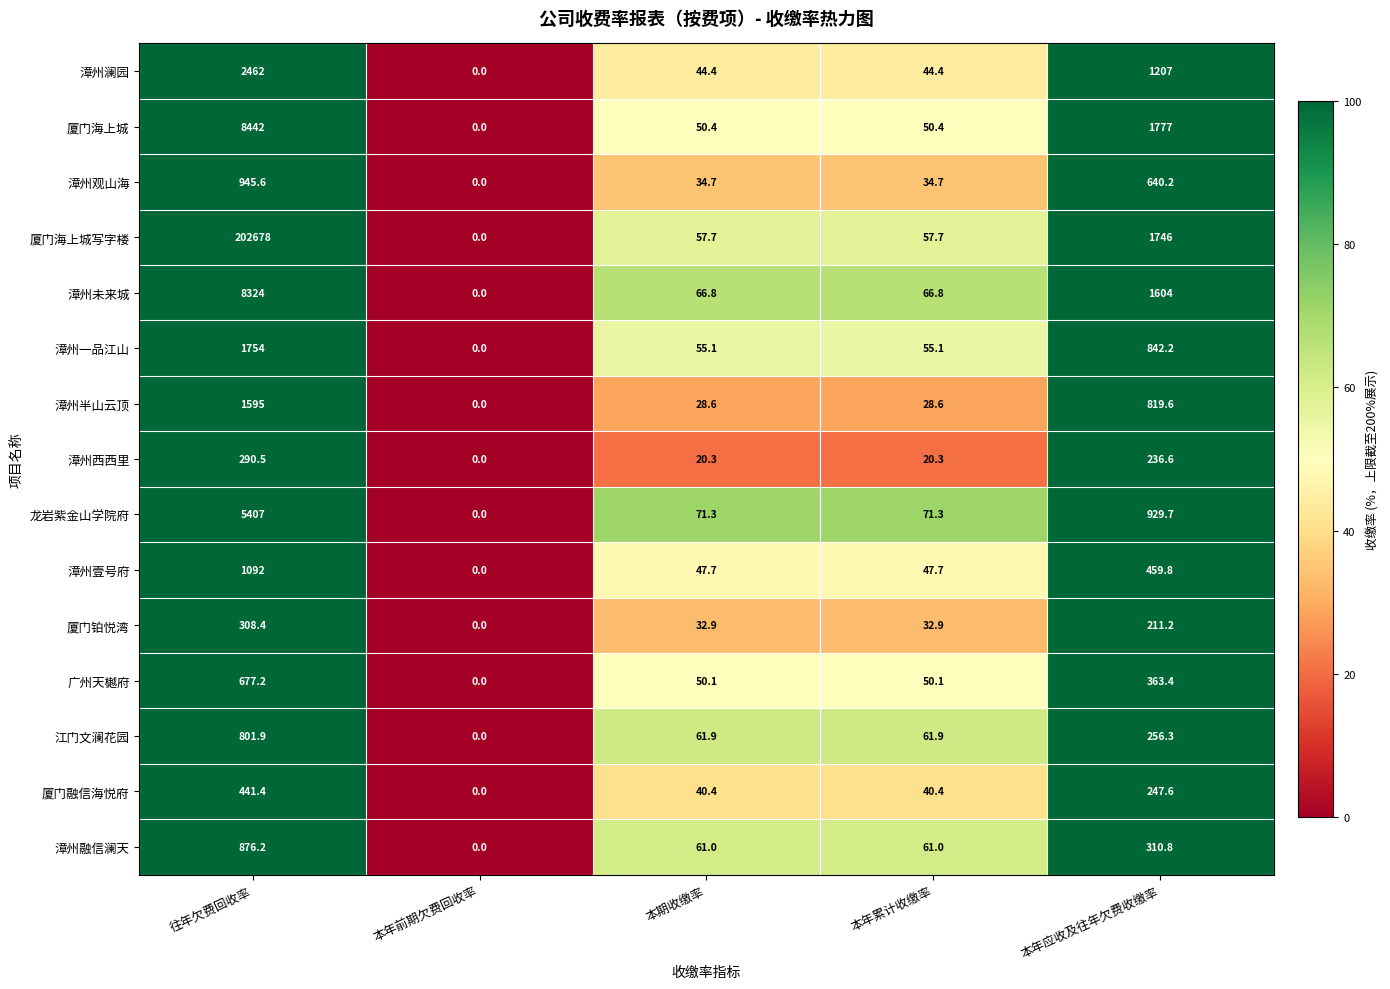

Rank the series by their maximum value, from lowest to highest.

漳州西西里, 厦门铂悦湾, 厦门融信海悦府, 广州天樾府, 江门文澜花园, 漳州融信澜天, 漳州观山海, 漳州壹号府, 漳州半山云顶, 漳州一品江山, 漳州澜园, 龙岩紫金山学院府, 漳州未来城, 厦门海上城, 厦门海上城写字楼